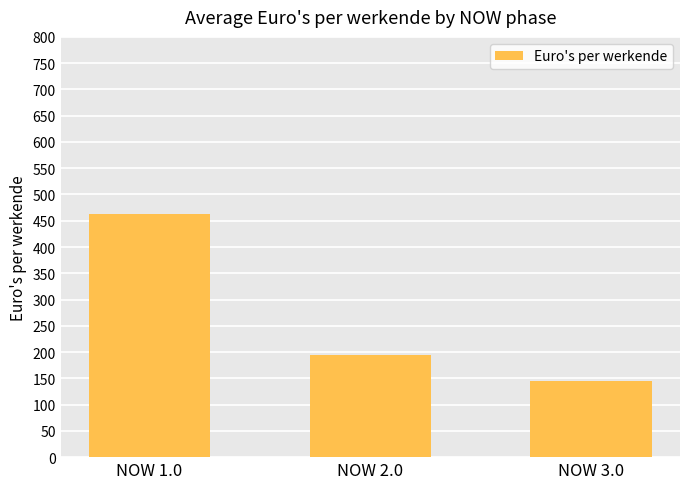

Which has a higher value, NOW 2.0 or NOW 1.0?

NOW 1.0